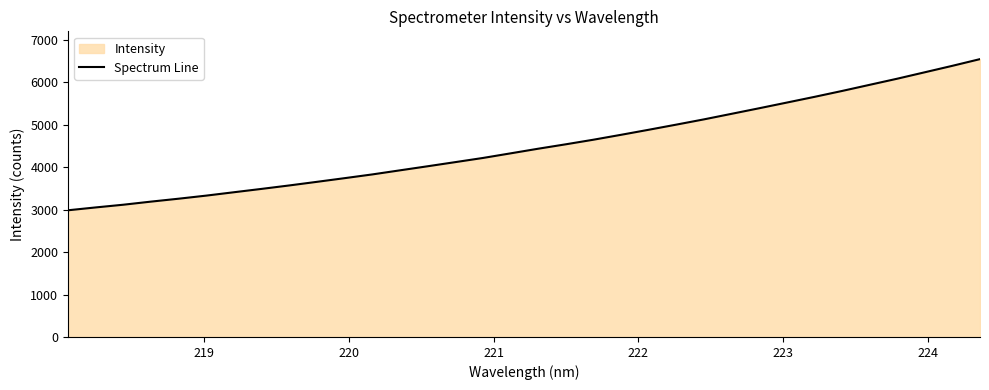

What is the sum of all values?

153430.8